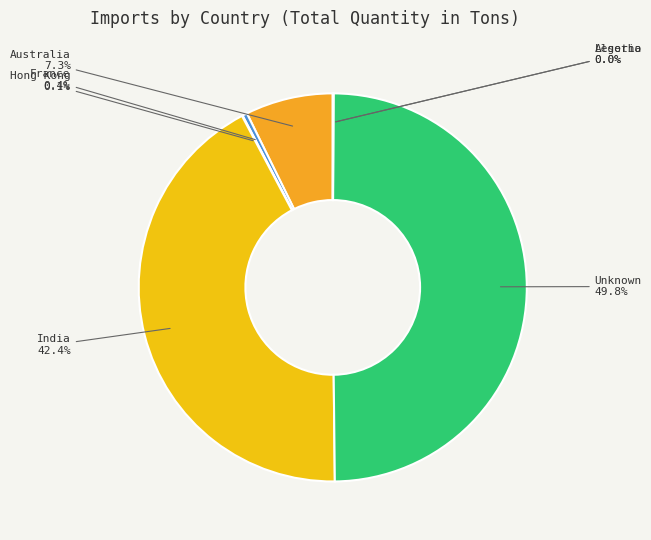

Which category has the biggest portion of the pie?

Unknown